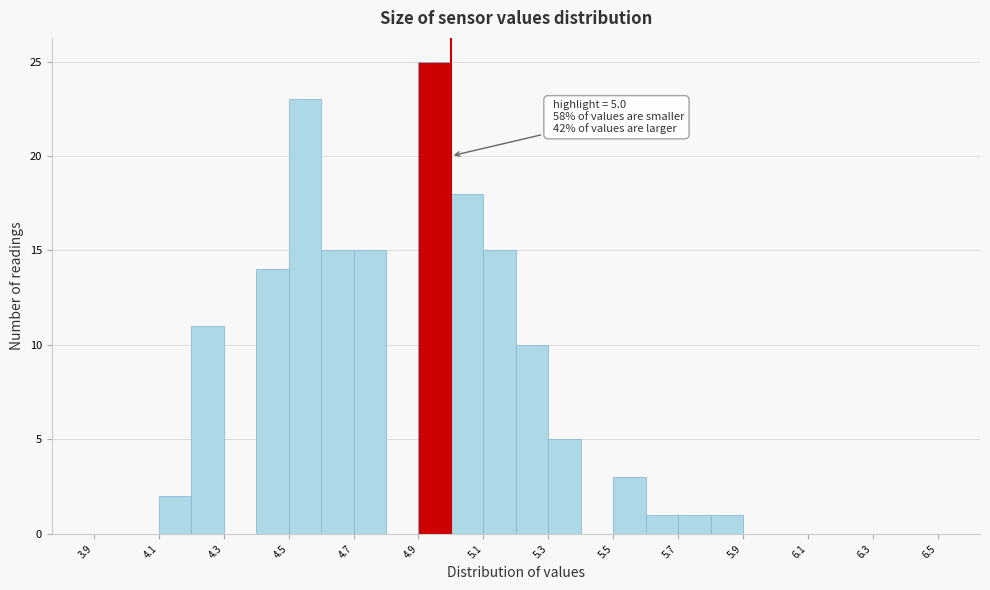

Which range on the x-axis has the tallest bar?

4.9 to 5.0